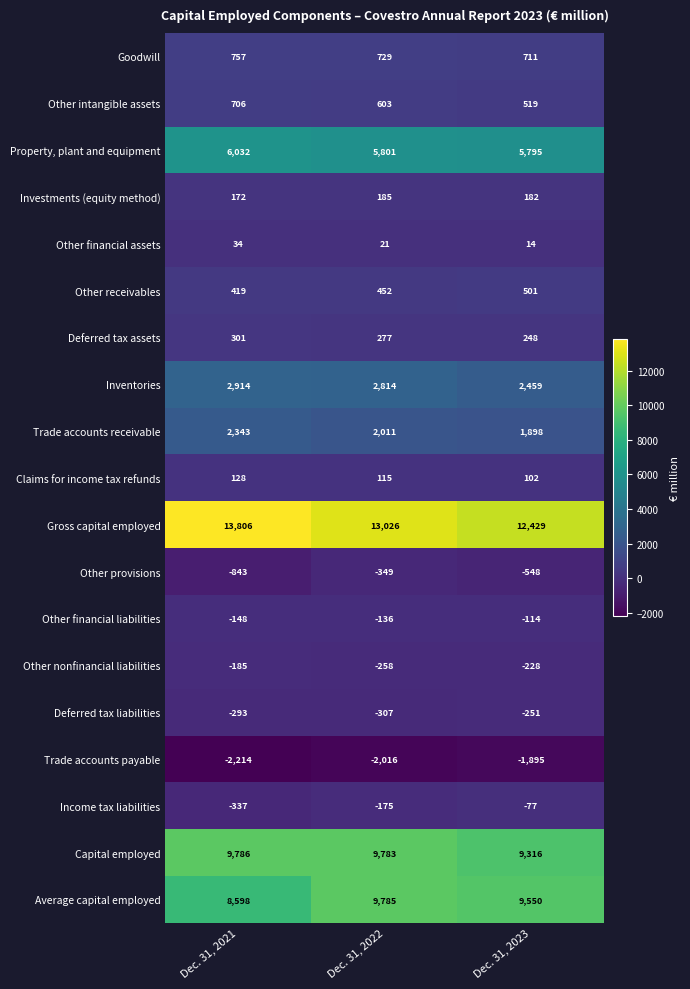

Which series has the widest spread of values?

Gross capital employed